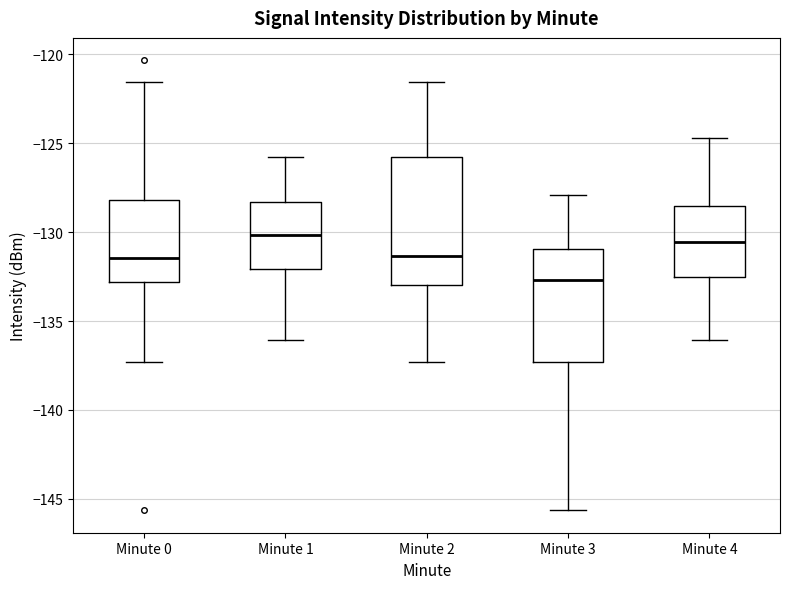

Reading left to right, transcribe this box plot: for each box, give where its median line is, the range the box spans, and where its two whiskers end, as read against the y-axis. The values are not printed on the chart, so give them approximately, as read against the axis.

Minute 0: median -131.5, box -133.0 to -128.0, whiskers -137.5 to -121.5
Minute 1: median -130.0, box -132.0 to -128.5, whiskers -136.0 to -126.0
Minute 2: median -131.5, box -133.0 to -126.0, whiskers -137.5 to -121.5
Minute 3: median -132.5, box -137.5 to -131.0, whiskers -145.5 to -128.0
Minute 4: median -130.5, box -132.5 to -128.5, whiskers -136.0 to -124.5